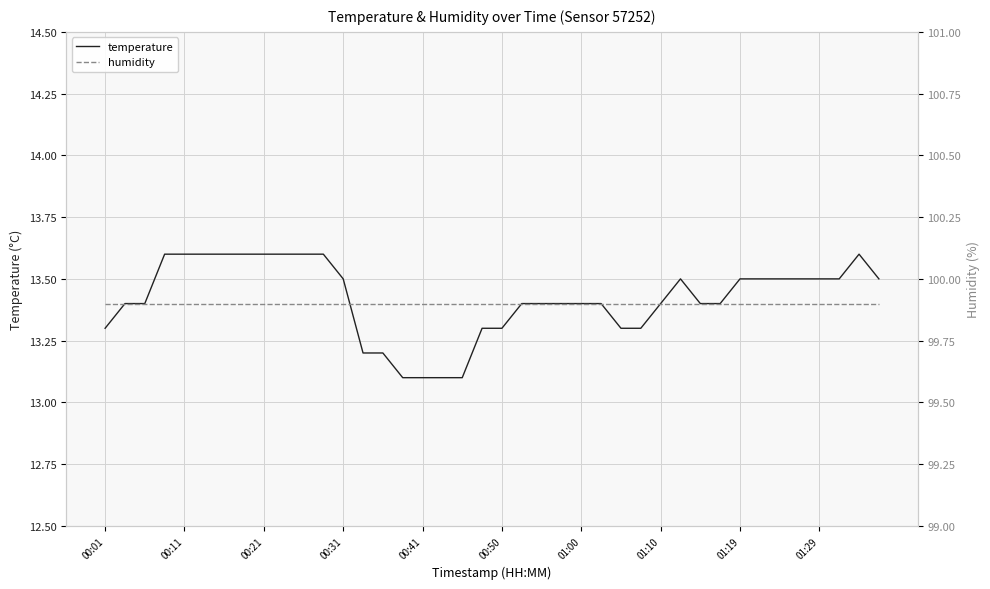

What is the value of the temperature point at the 20th from the left?

13.3